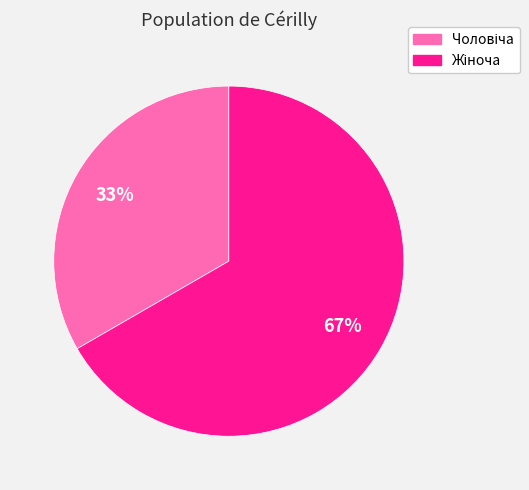

How many slices are in this pie chart?

2